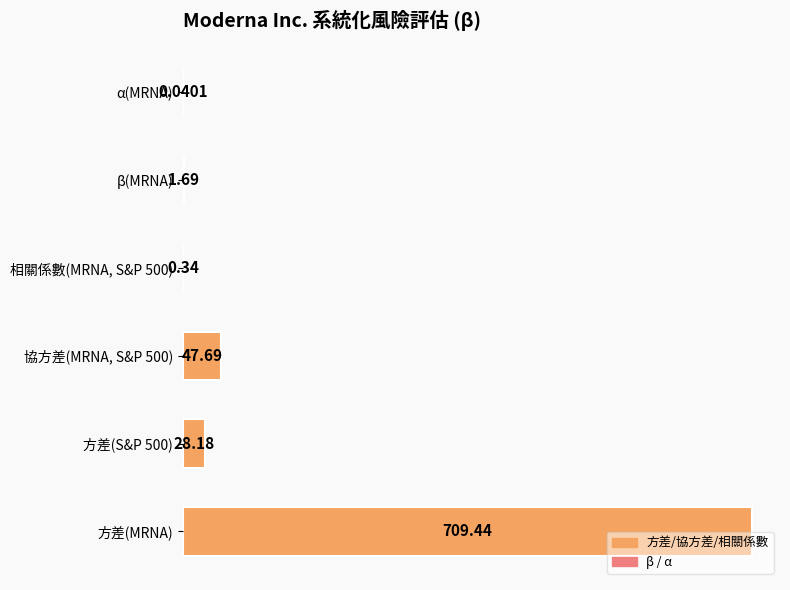

What is the sum of the values at 方差(S&P 500) and 相關係數(MRNA, S&P 500)?

28.5